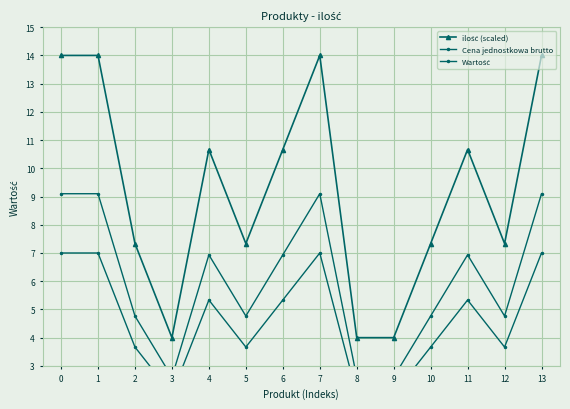

What is the maximum value for Cena jednostkowa brutto?

9.1